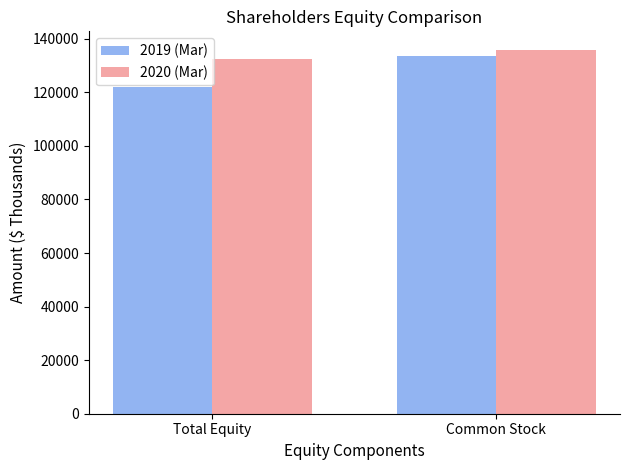

Reading right to left, transcribe all the data shown in this chart.

2019 (Mar): Common Stock=133725	Total Equity=122022
2020 (Mar): Common Stock=135976	Total Equity=132568